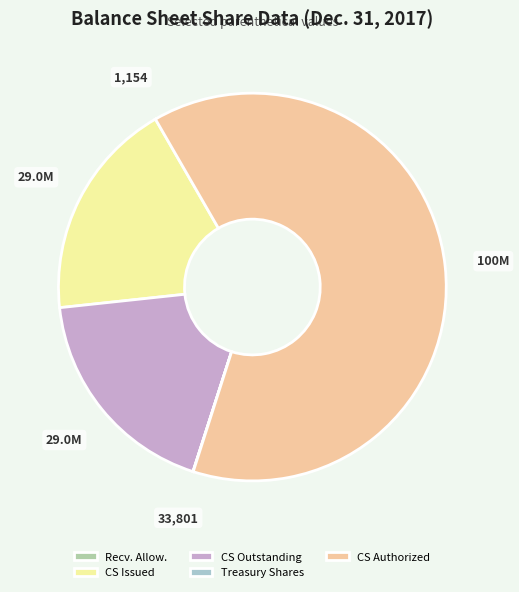

Combined, do CS Issued and CS Authorized account for over 50%?

Yes